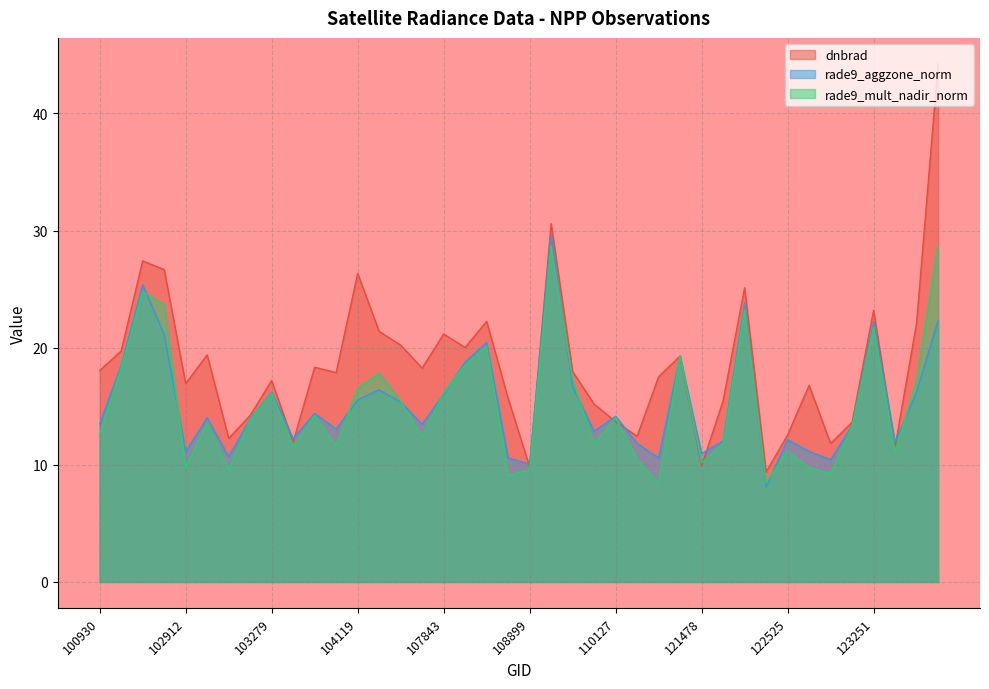

What are all the series names shown in the legend?

dnbrad, rade9_aggzone_norm, rade9_mult_nadir_norm